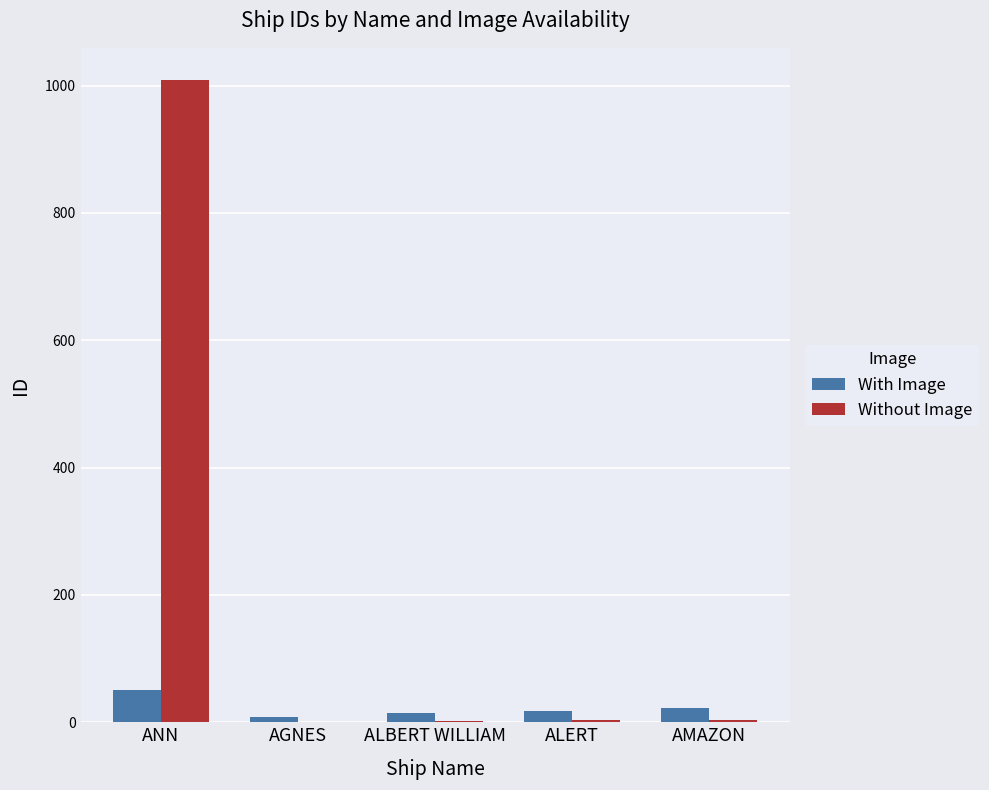

What is the sum of all Without Image values?

1019